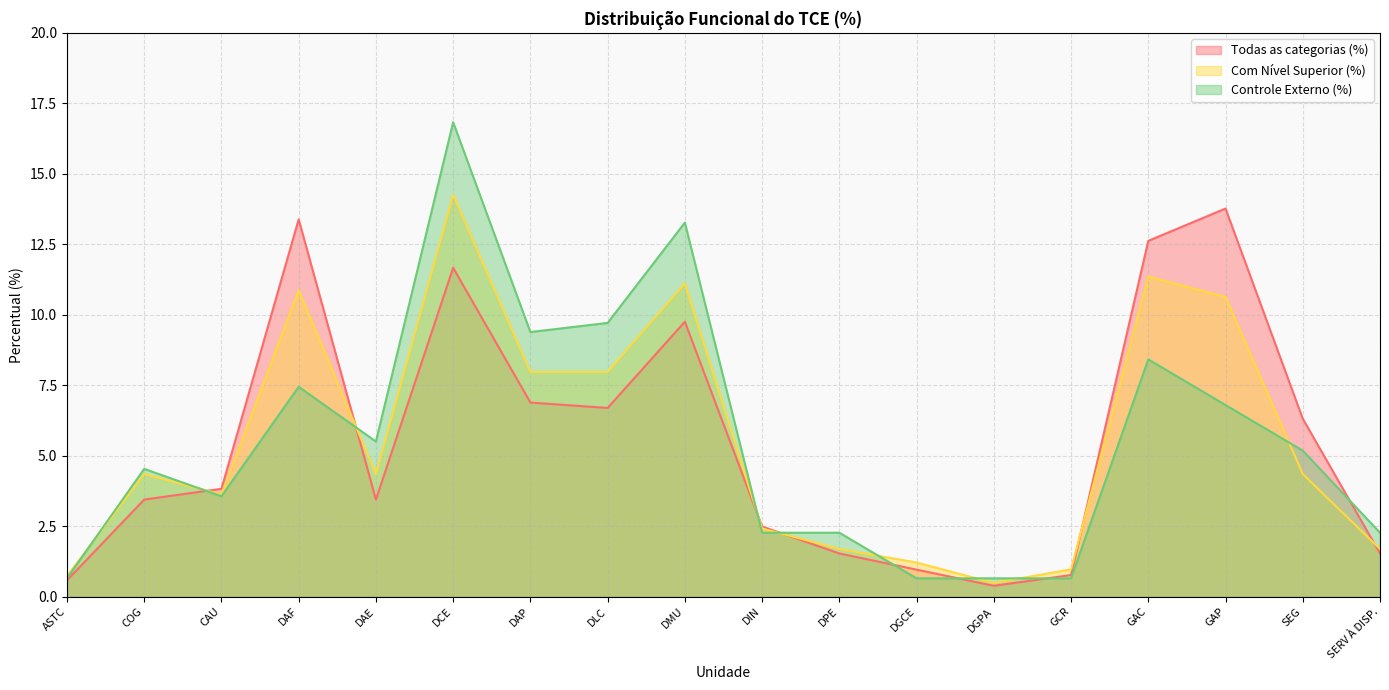

What is the total value across all series at DIN?

7.2